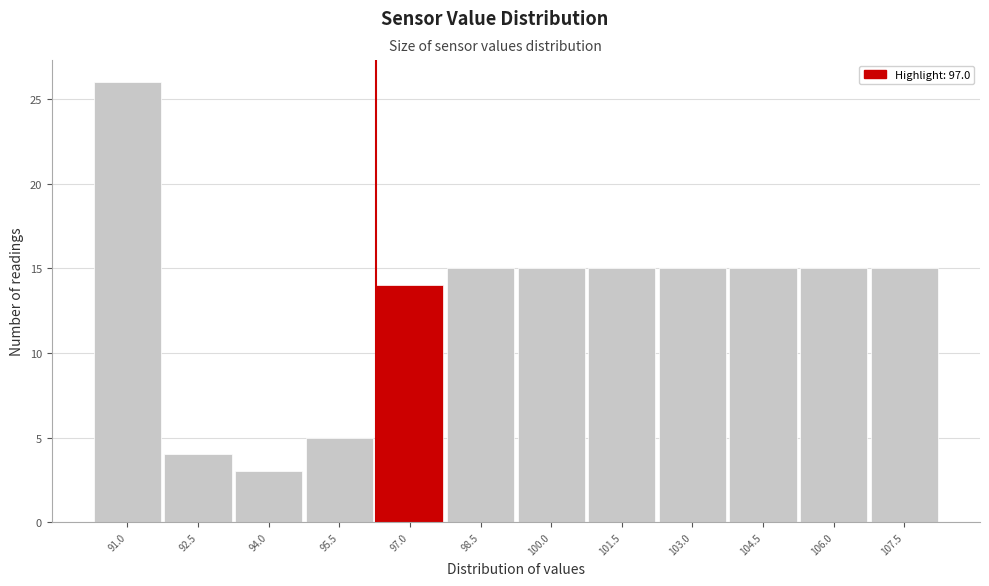

Reading right to left, what are all the values shown in this chart?

107.5=15	106.0=15	104.5=15	103.0=15	101.5=15	100.0=15	98.5=15	97.0=14	95.5=5	94.0=3	92.5=4	91.0=26